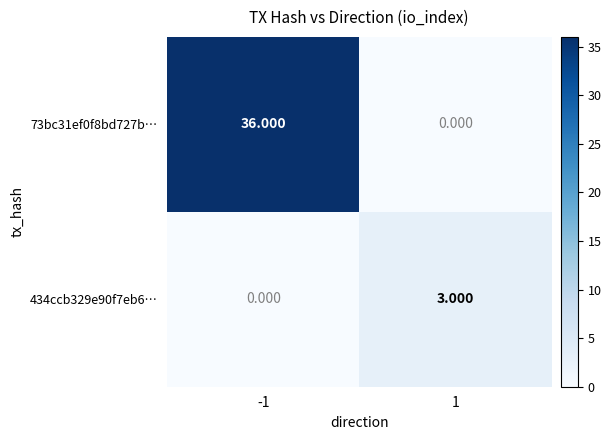

Is the value of 434ccb329e90f7eb6… at 1 greater than the value of 73bc31ef0f8bd727b… at -1?

No